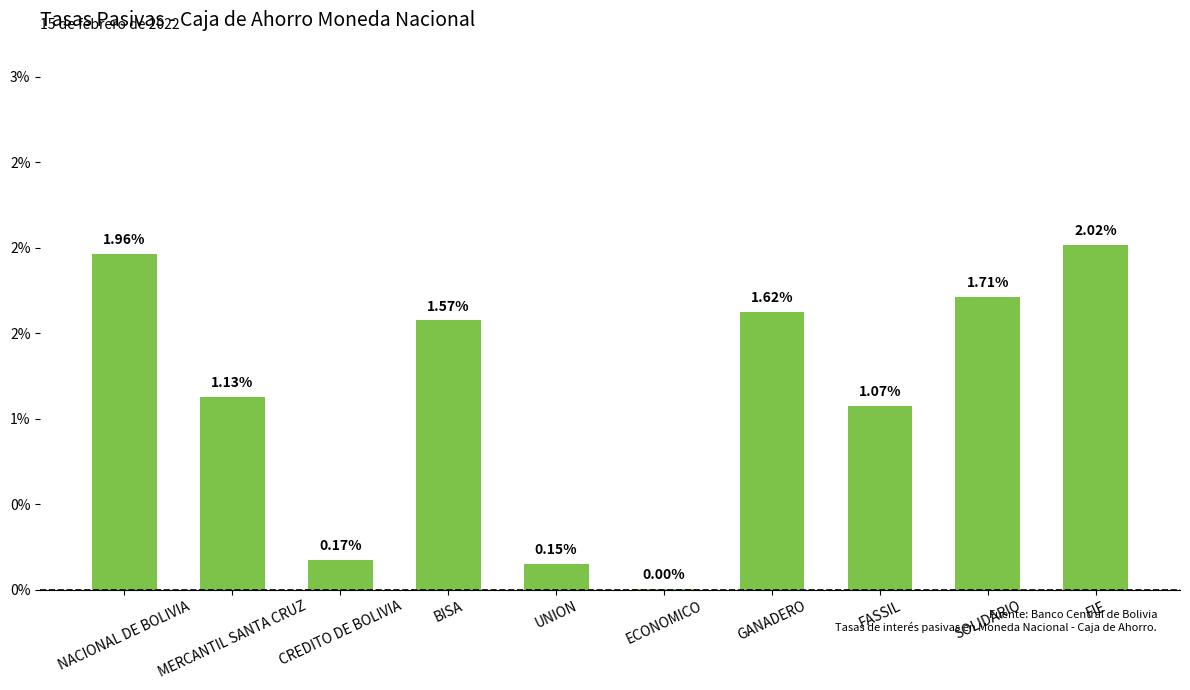

The chart shows a value of 1.0 at NACIONAL DE BOLIVIA. True or false?

False